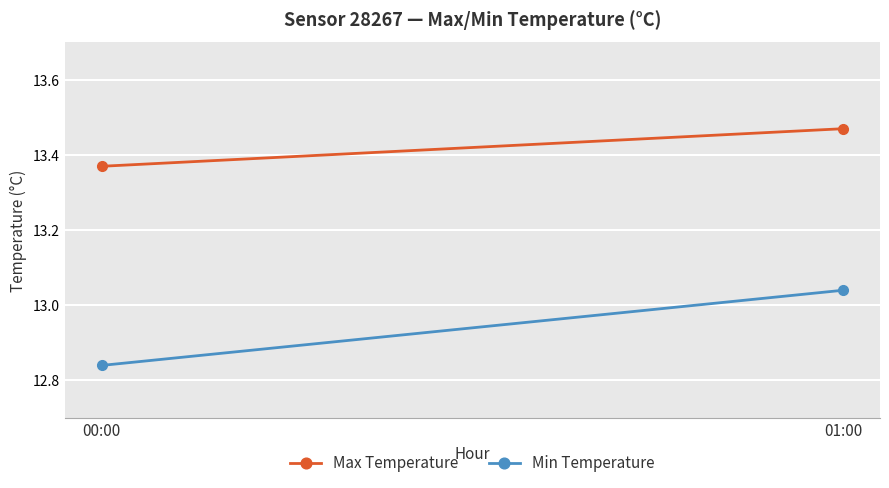

Read the Max Temperature value at 00:00.

13.4